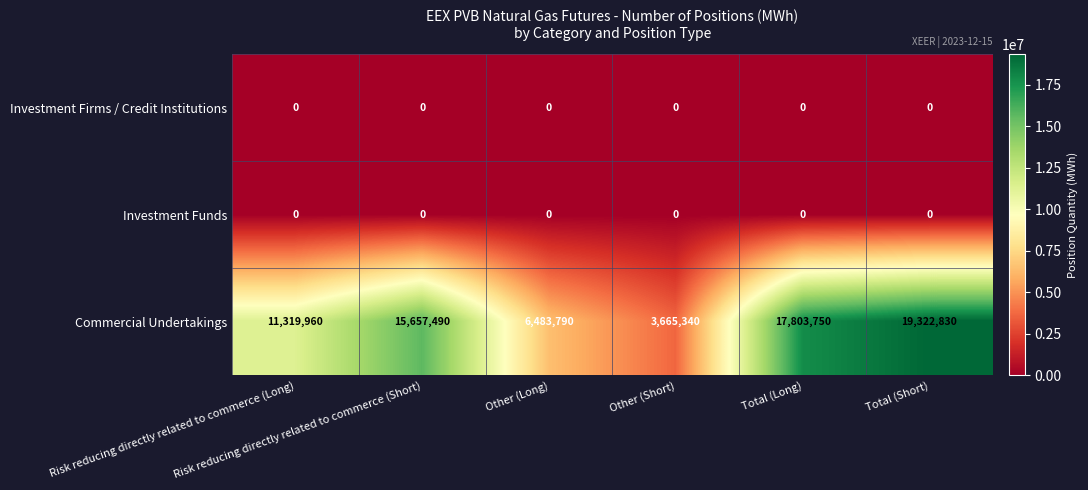

What is the difference between the maximum and minimum values in the Commercial Undertakings series?

15657490